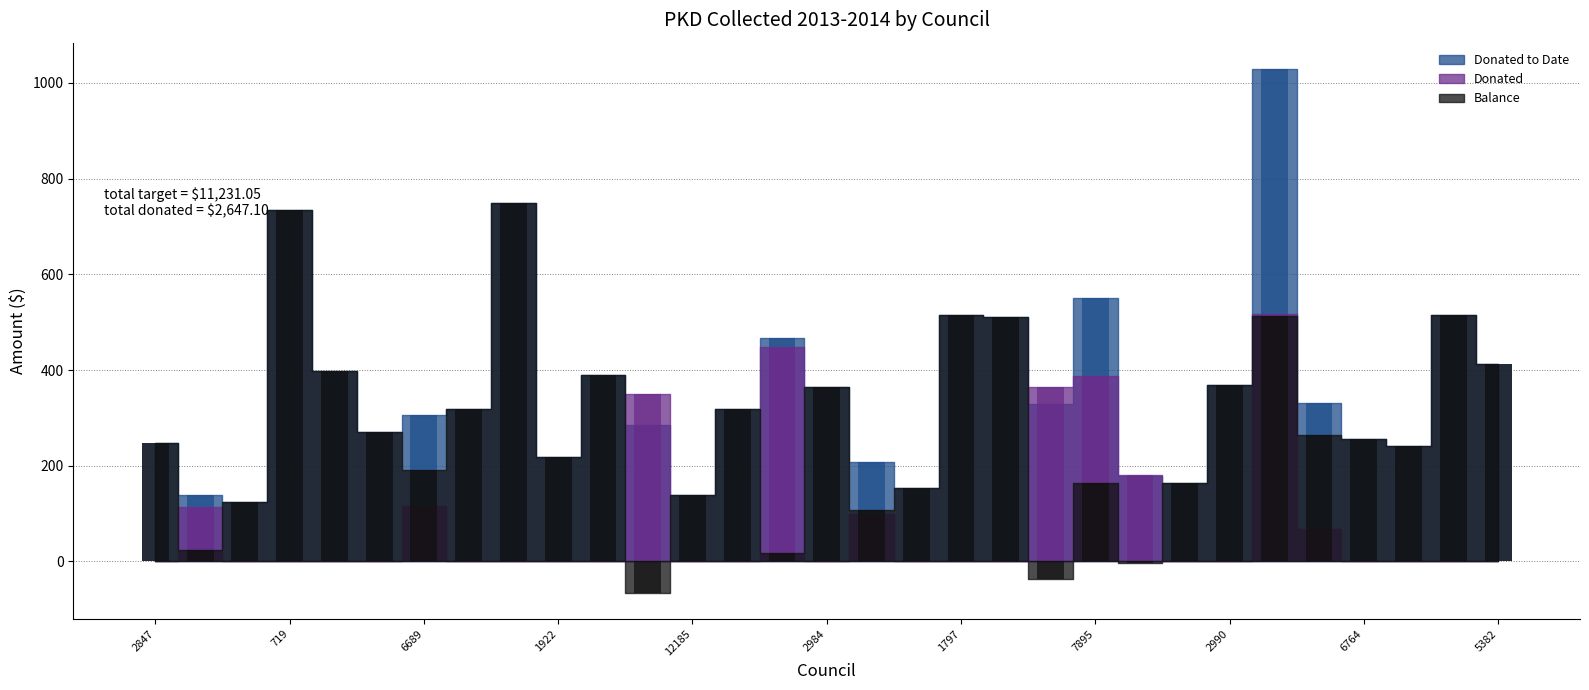

What is the maximum value for Balance?

748.2